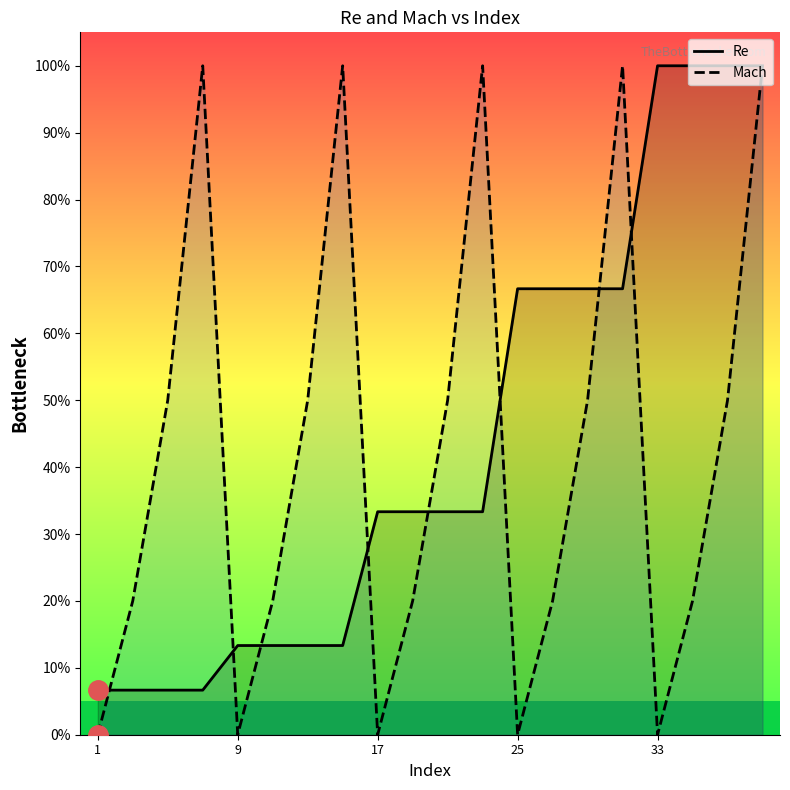

List the series in order of their peak value, highest first.

Re, Mach